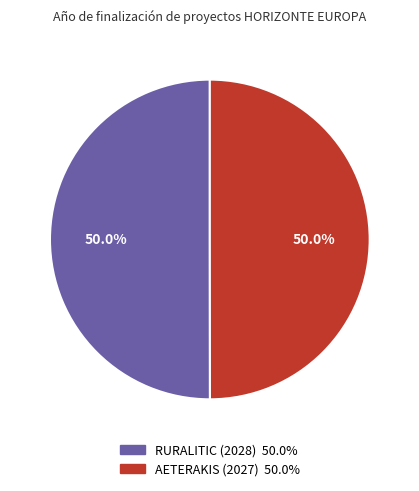

Count the number of slices in the pie.

2